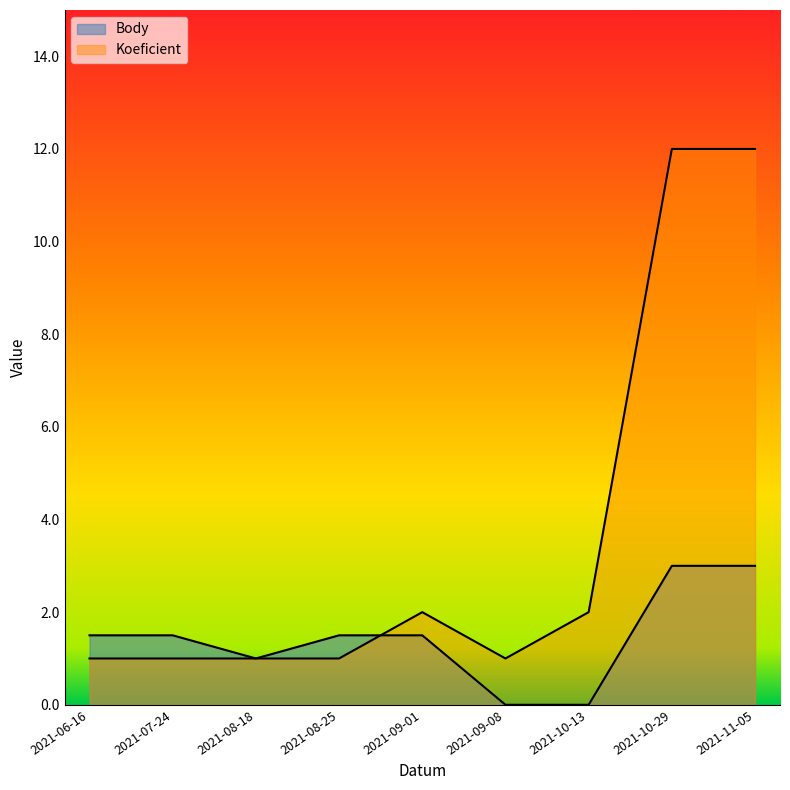

How many data points does each series have?

9